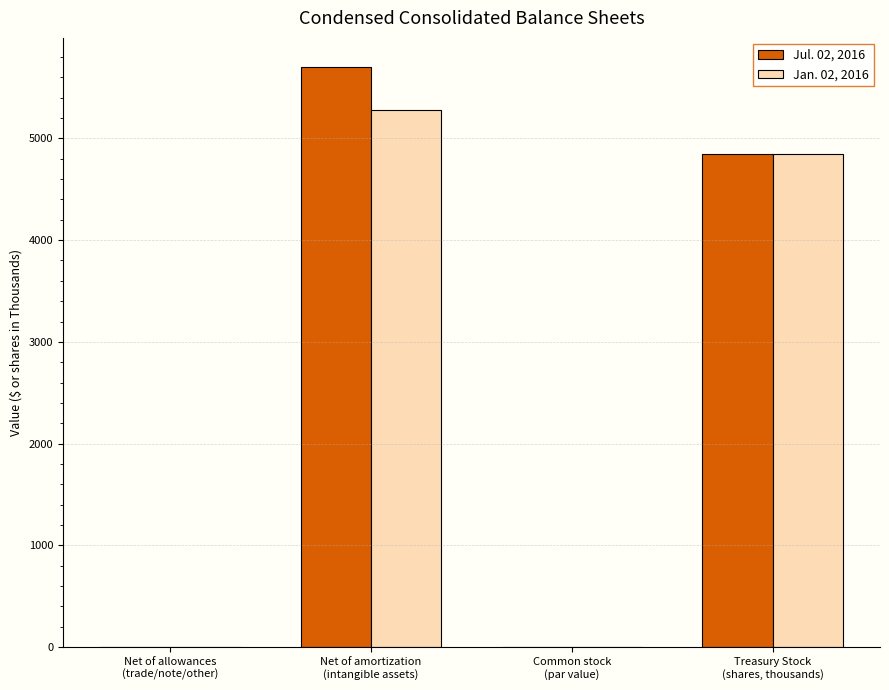

What is the sum of all Jan. 02, 2016 values?

10120.0